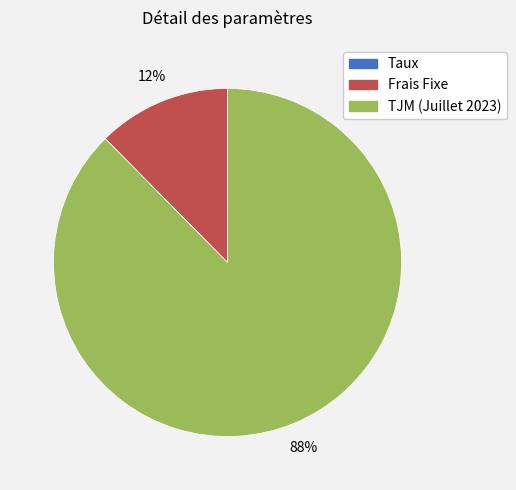

To the nearest percent, what portion does Frais Fixe represent?

12%